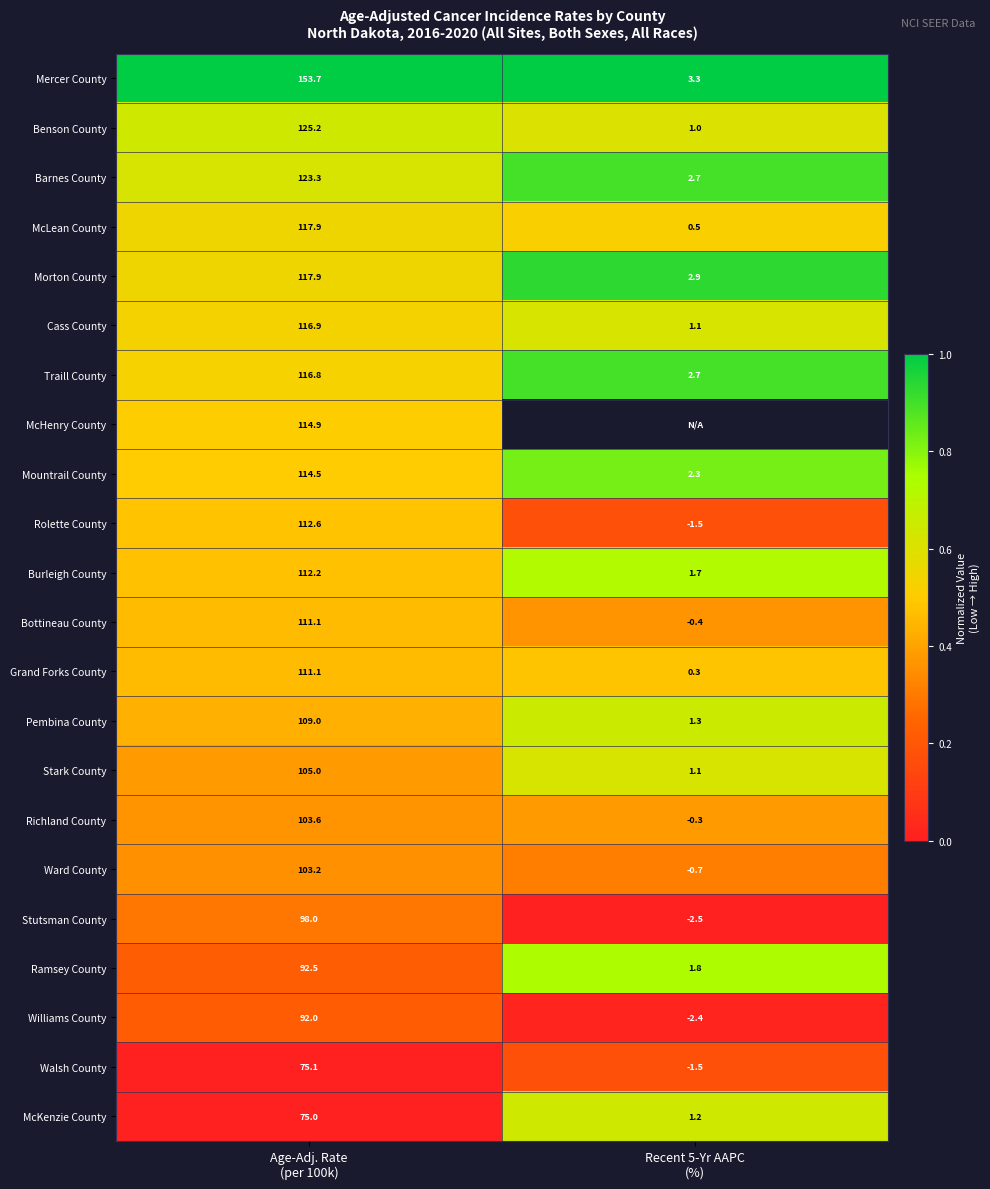

What is the highest value of the Stutsman County series?

98.0